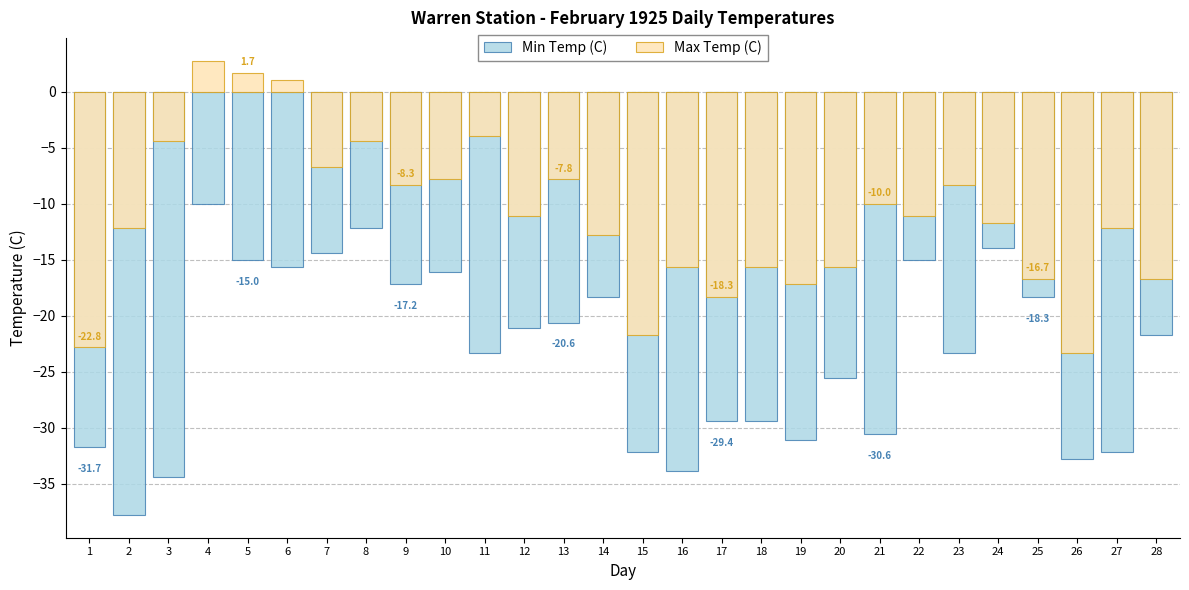

How many positive values does the Max Temp (C) series have?

3